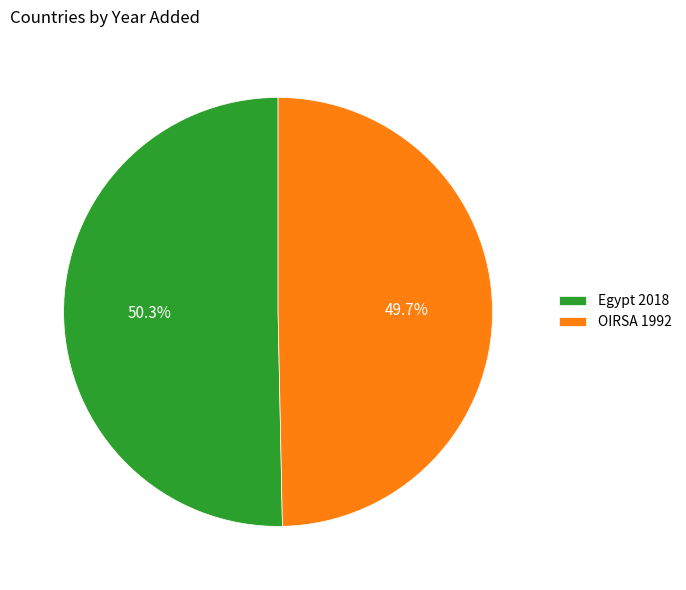

The Egypt slice represents 50% of the pie. True or false?

True